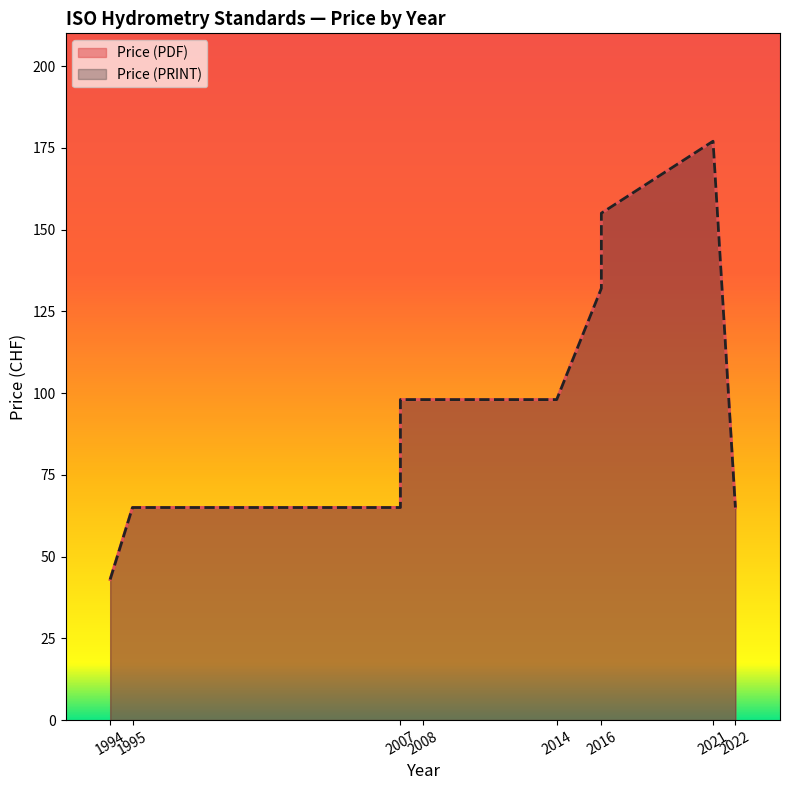

What is the total value across all series at 2007?

130